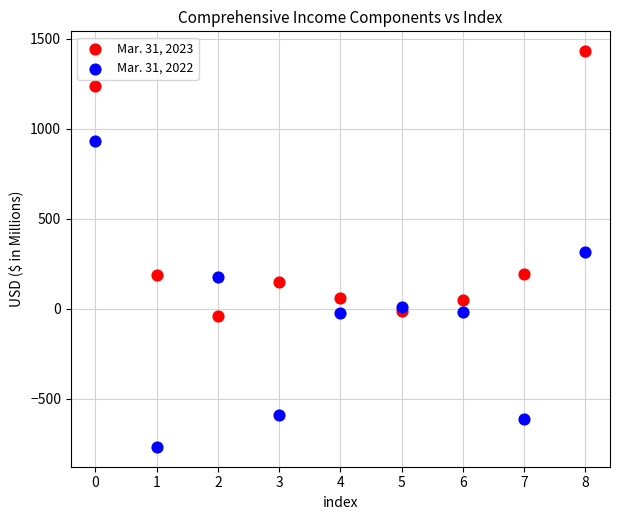

Which series reaches the minimum Y coordinate?

Mar. 31, 2022